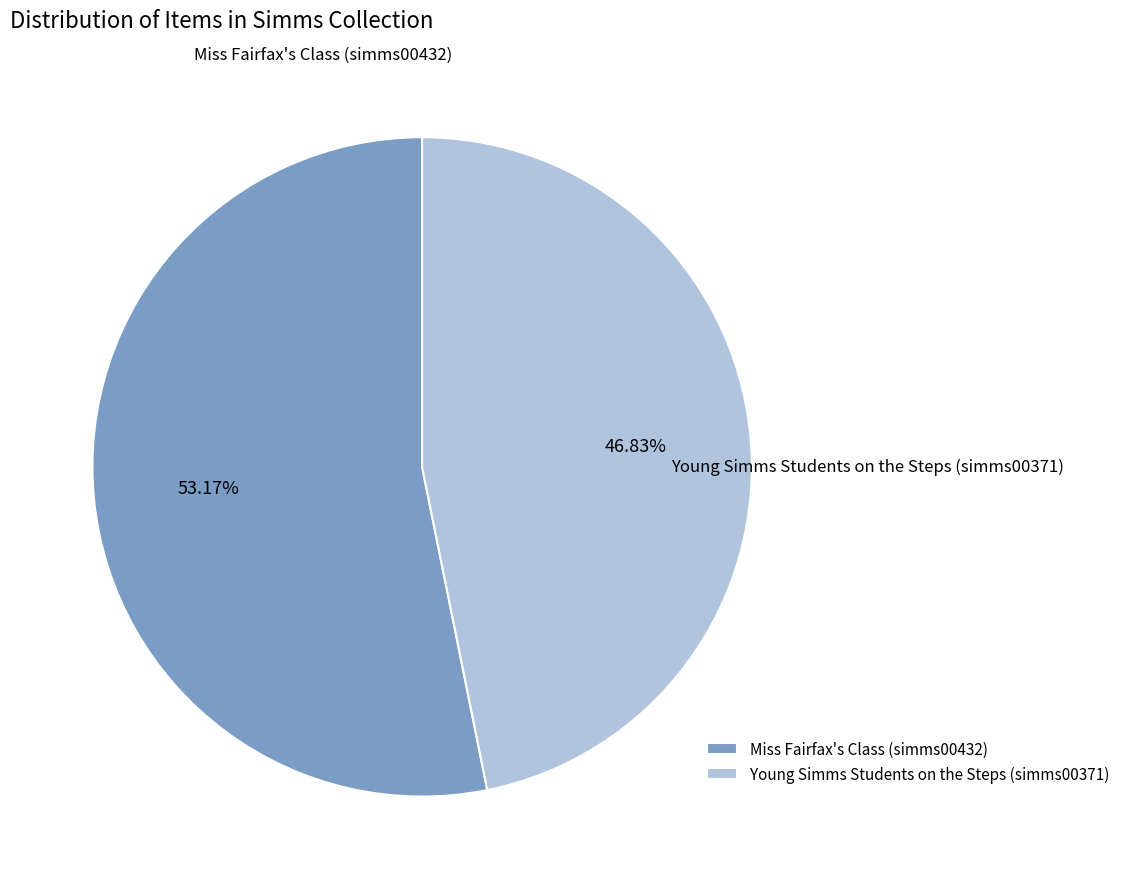

How many segments does this pie chart have?

2